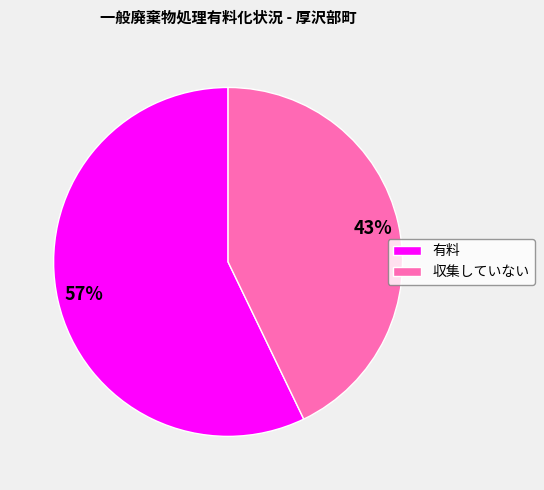

To the nearest percent, what is the average slice percentage?

50%